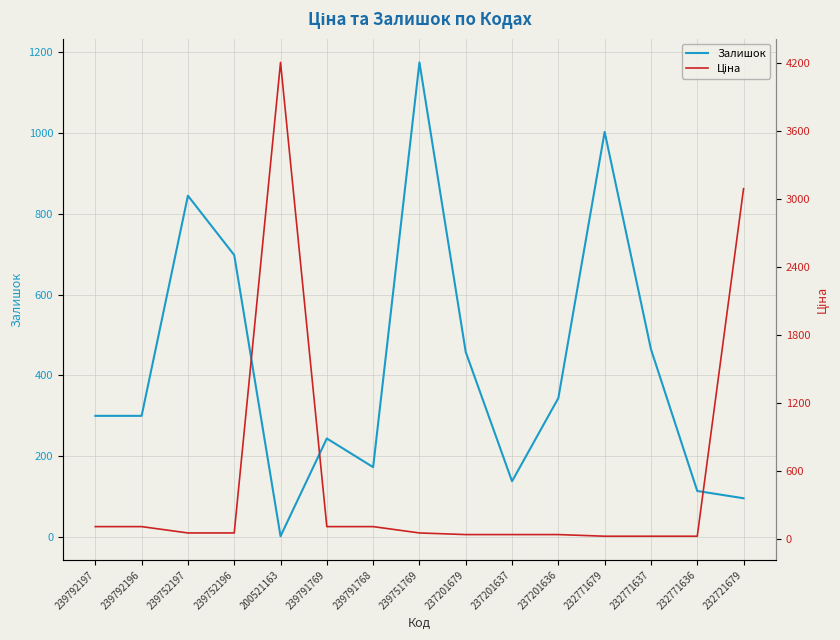

Which series changed the most between 232771637 and 232771636?

Залишок